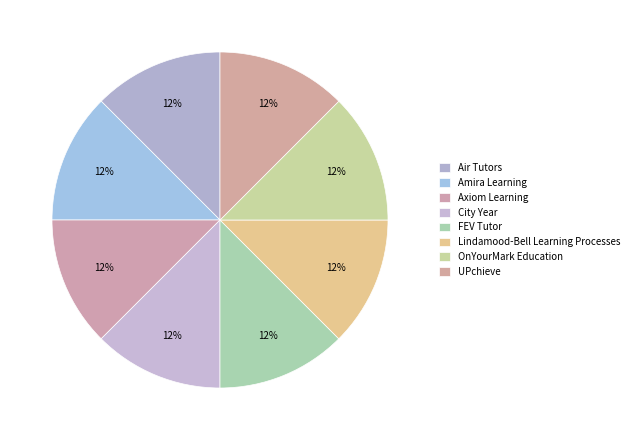

True or false: Axiom Learning accounts for 23% of the total.

False